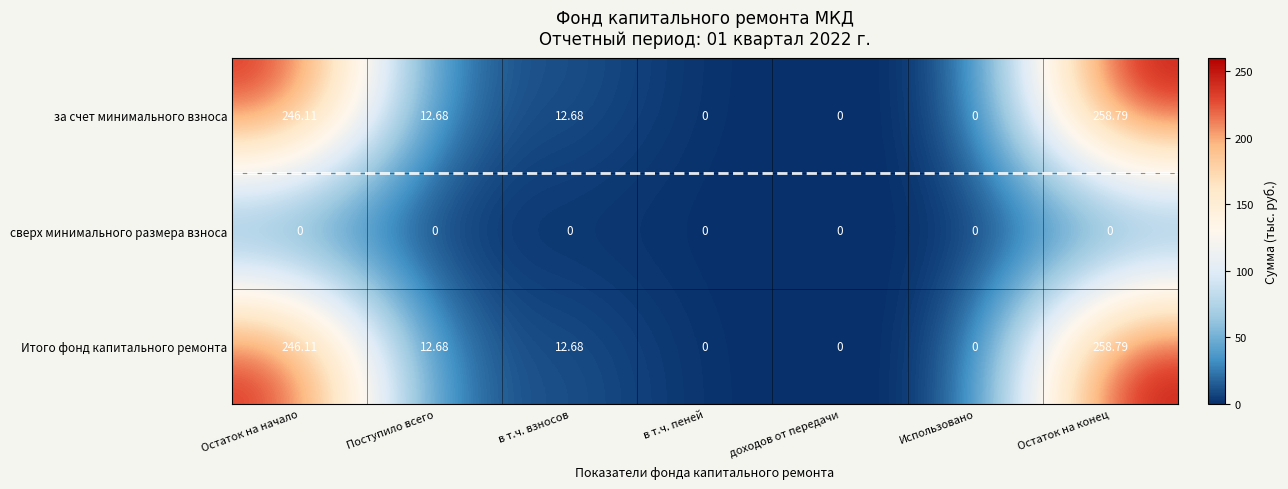

What is the total value across all series at Остаток на конец?

517.6